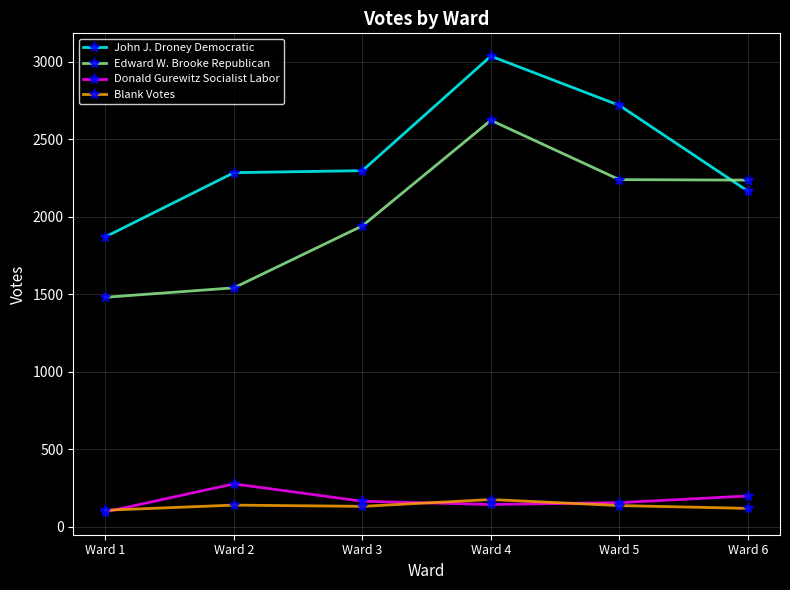

True or false: Donald Gurewitz Socialist Labor has more than 0 interior local peaks.

True